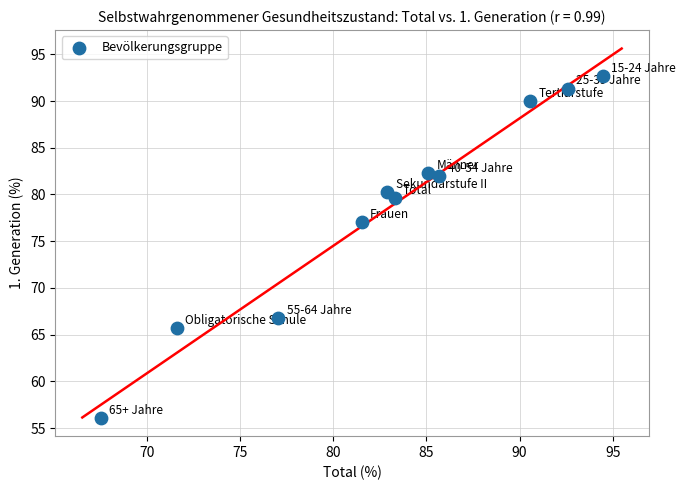

What is the average Y value?

78.5